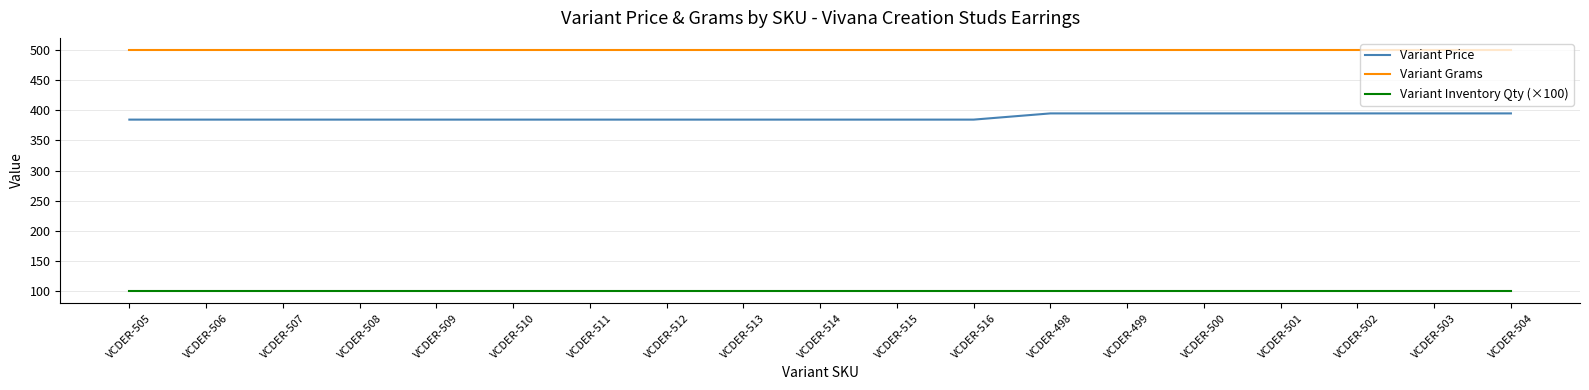

What is the maximum value for Variant Price?

394.8